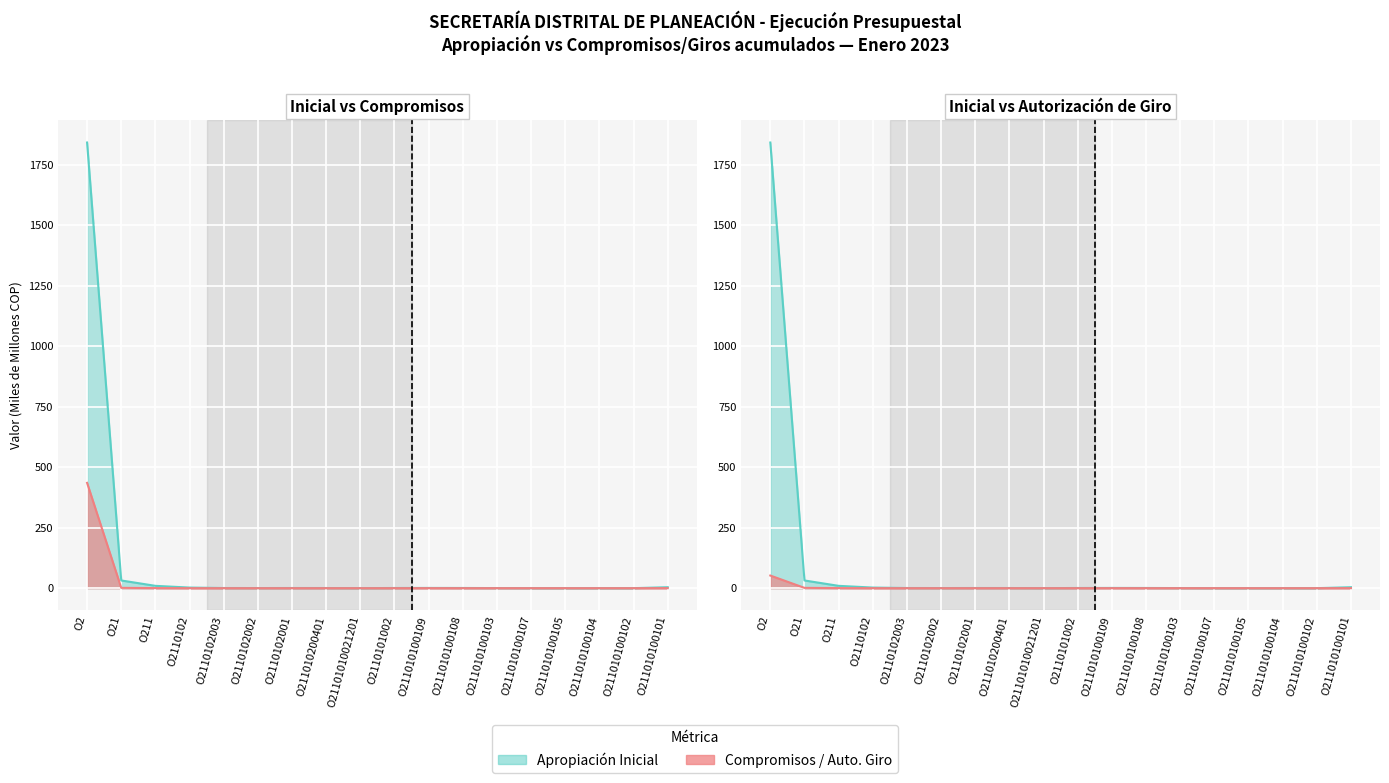

At which category is the sum across all series the highest?

O2